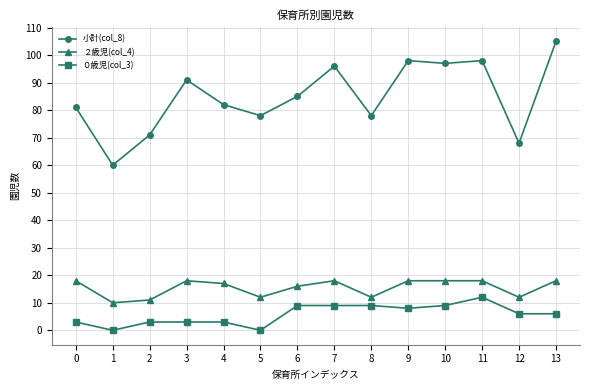

Which series changed the most between 2 and 5?

小計(col_8)